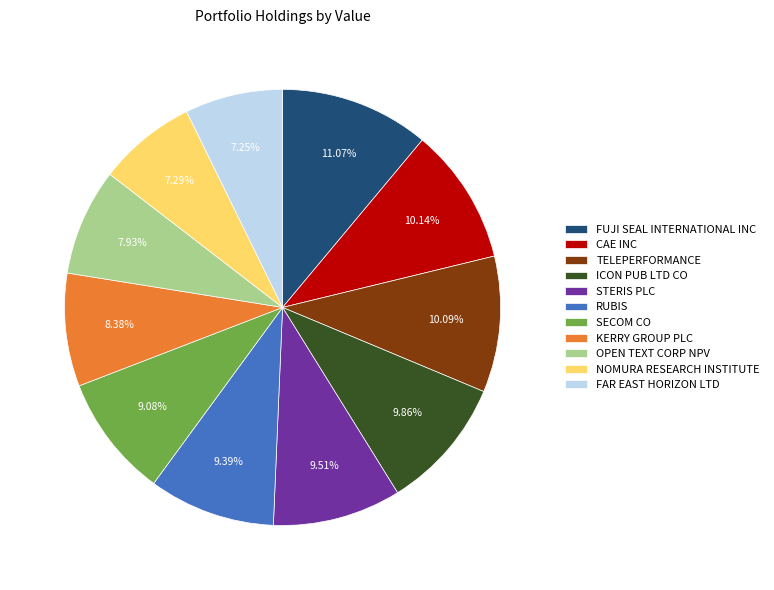

Does CAE INC account for over 50% of the chart?

No